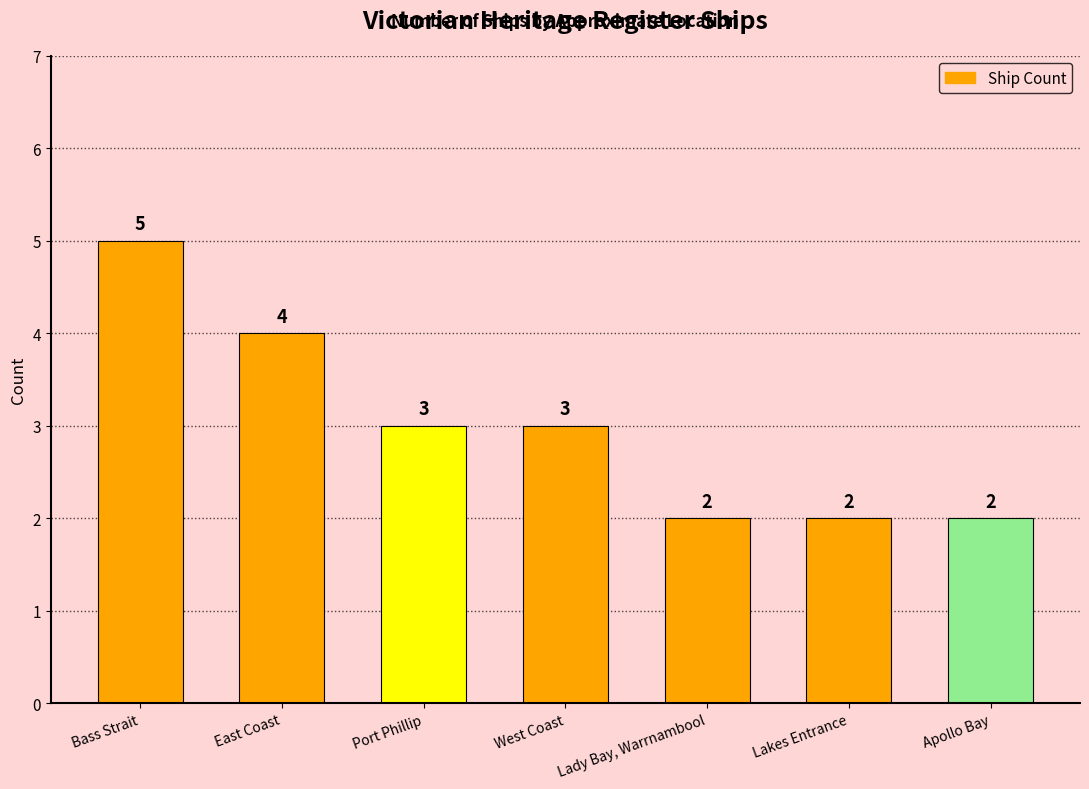

How many values are below 3?

3